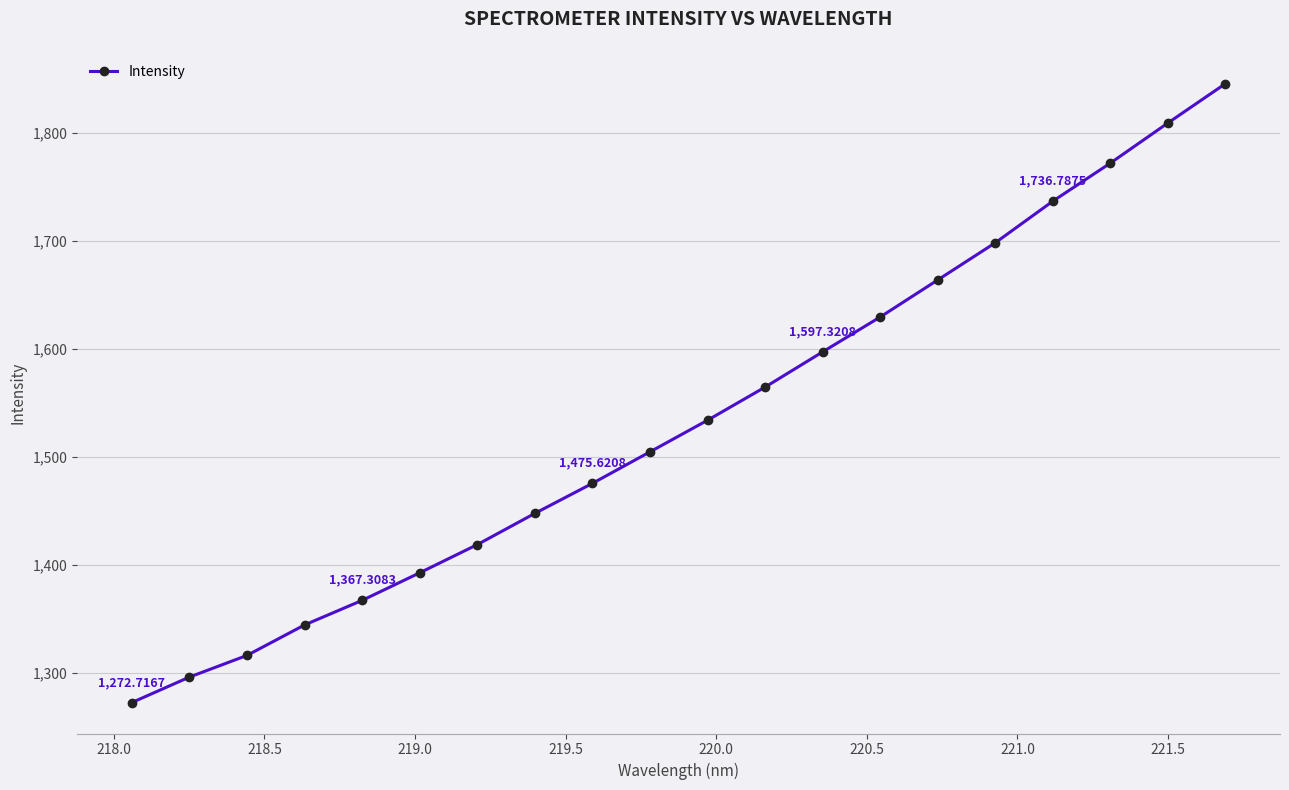

What is the difference between the maximum and second lowest values?

549.2